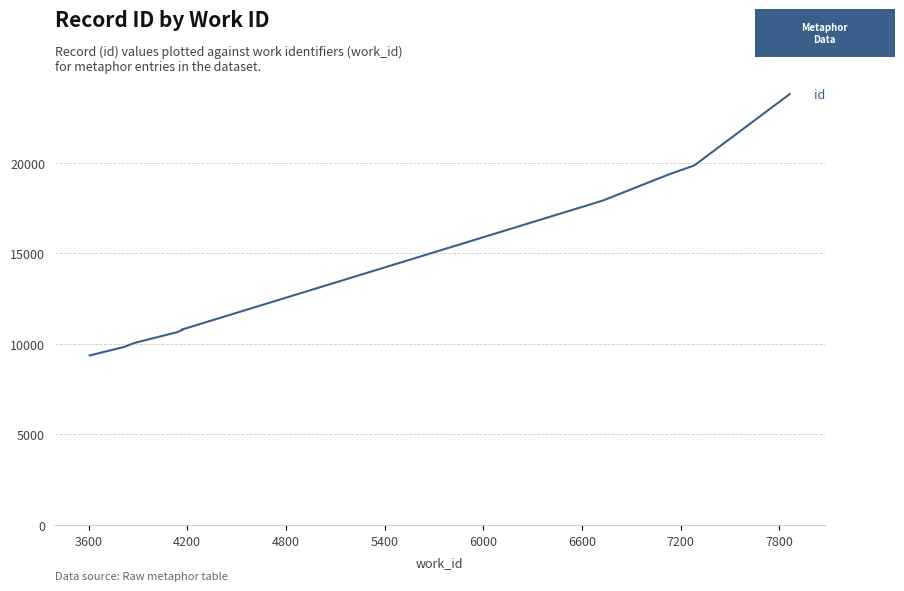

The value at 8400 is 36771. True or false?

False